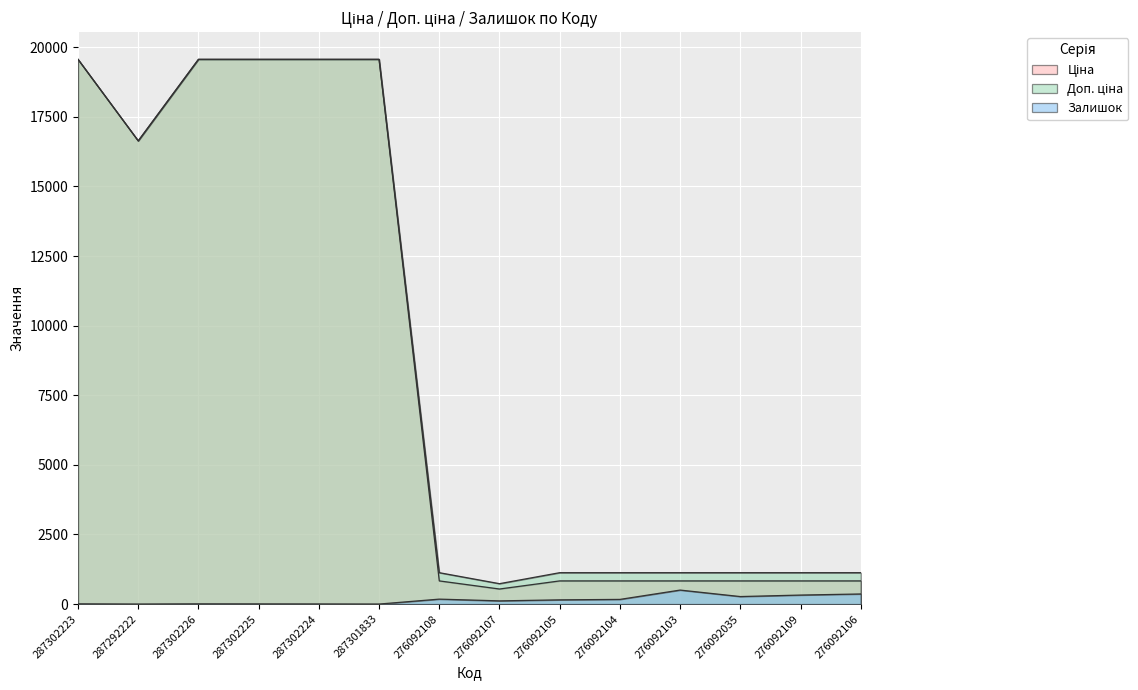

Reading left to right, list all the values displayed in this chart.

Ціна: 287302223=19564.9	287292222=16636.8	287302226=19564.9	287302225=19564.9	287302224=19564.9	287301833=19564.9	276092108=831.5	276092107=540.5	276092105=831.5	276092104=831.5	276092103=831.5	276092035=831.5	276092109=831.5	276092106=831.5
Доп. ціна: 287302223=19564.9	287292222=16636.8	287302226=19564.9	287302225=19564.9	287302224=19564.9	287301833=19564.9	276092108=1126.7	276092107=732.0	276092105=1126.7	276092104=1126.7	276092103=1126.7	276092035=1126.7	276092109=1126.7	276092106=1126.7
Залишок: 287302223=7.0	287292222=0.0	287302226=7.0	287302225=5.0	287302224=3.0	287301833=0.0	276092108=177.0	276092107=114.0	276092105=151.0	276092104=167.0	276092103=502.0	276092035=269.0	276092109=323.0	276092106=362.0